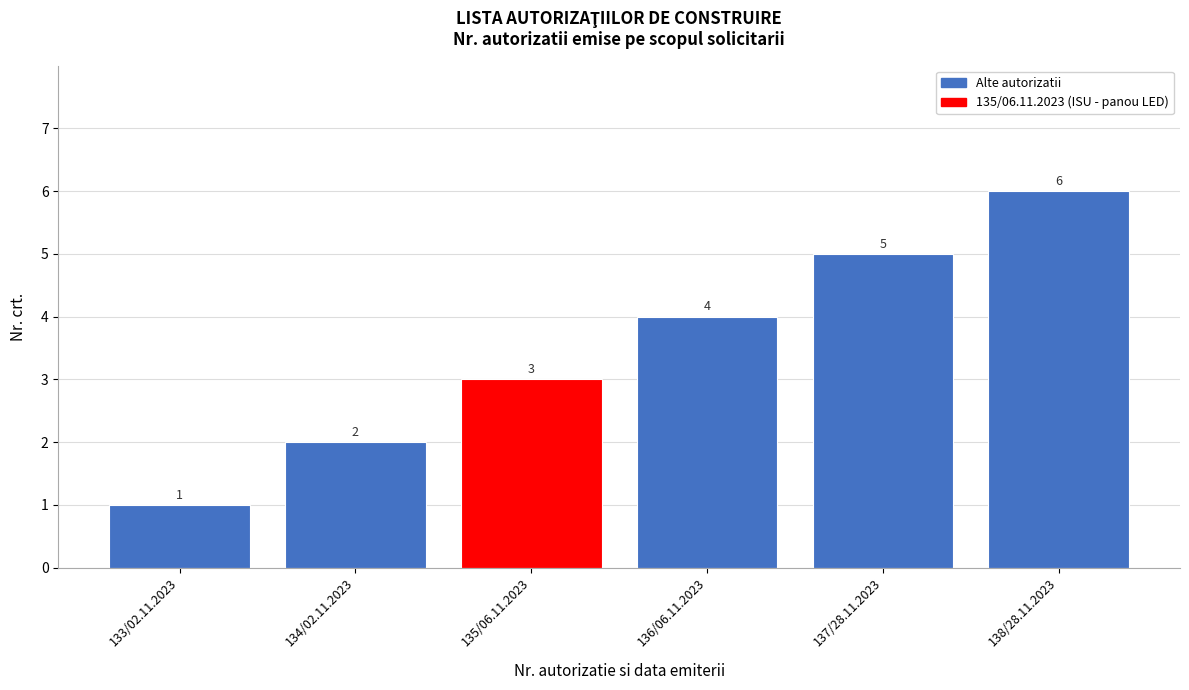

What is the ratio of the value at 138/28.11.2023 to the value at 134/02.11.2023?

3.0